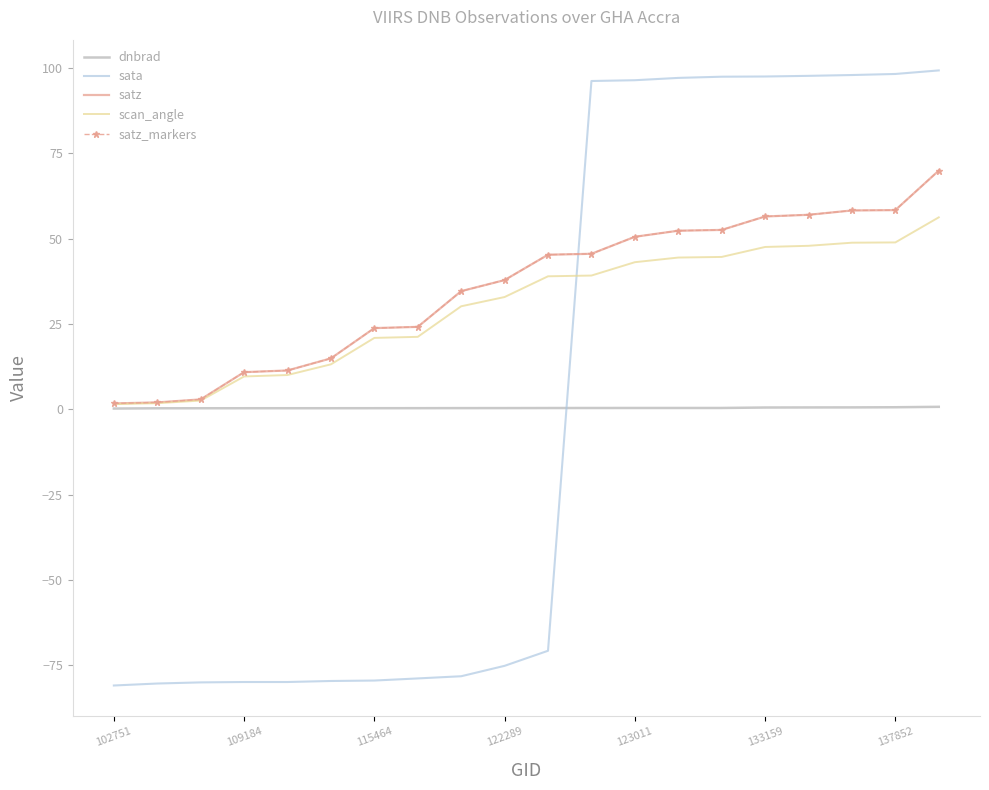

What is the difference between the second highest and minimum values in the satz series?

56.6